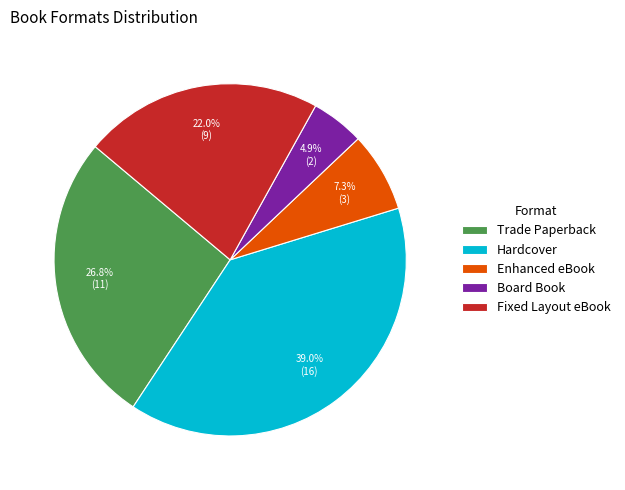

What percentage is the Board Book slice, to the nearest percent?

5%